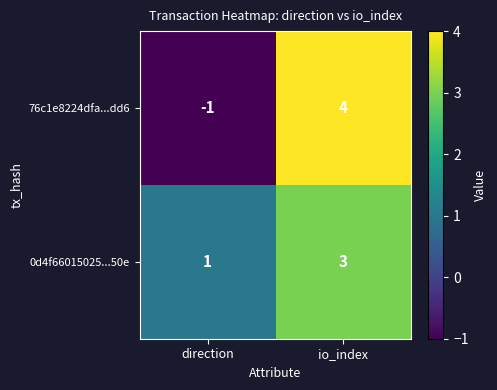

Reading right to left, list all the values displayed in this chart.

76c1e8224dfa...dd6: io_index=4	direction=-1
0d4f66015025...50e: io_index=3	direction=1